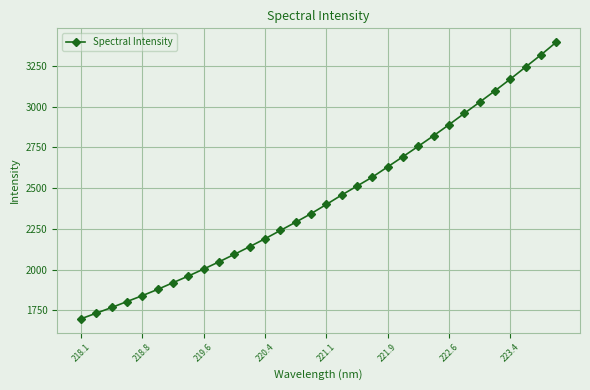

What is the maximum value shown in the chart?

3395.9